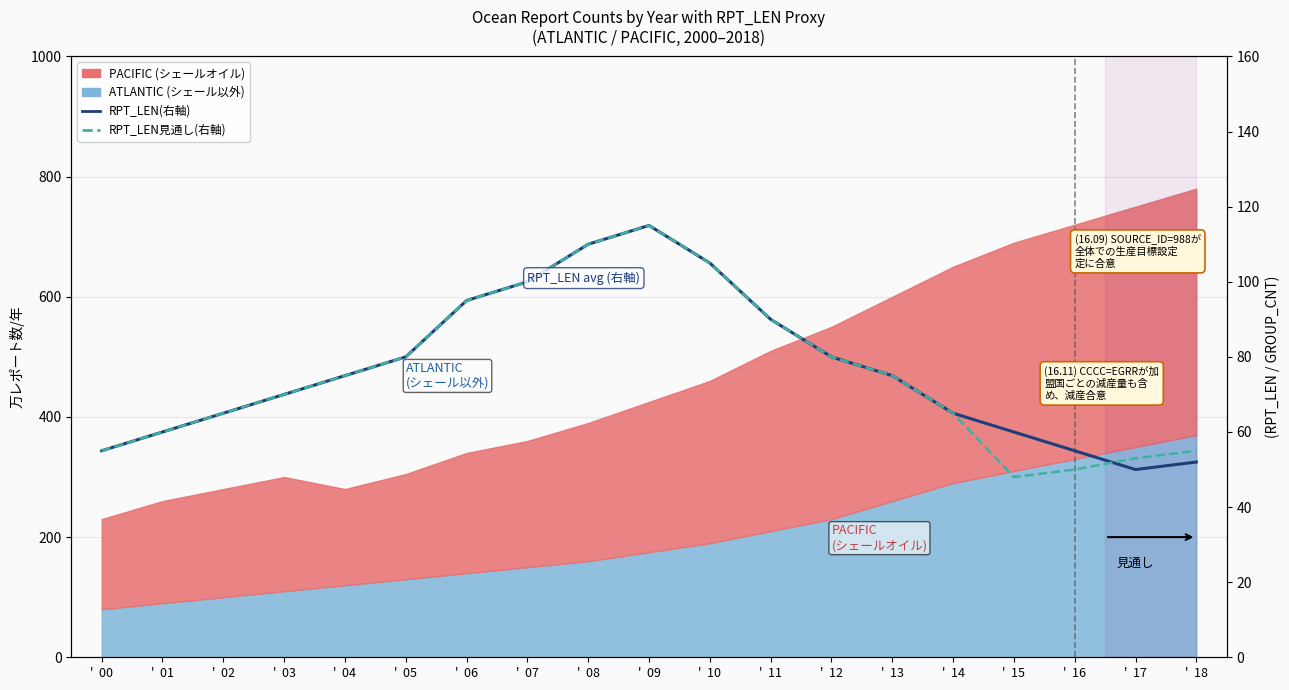

How many interior local valleys does the RPT_LEN avg (右軸) series have?

1